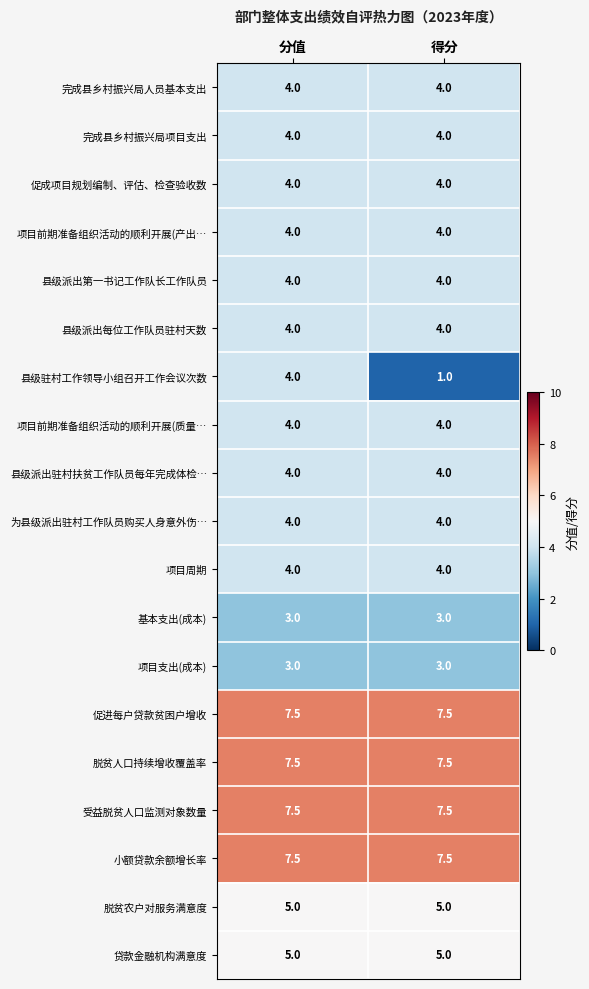

Which label corresponds to the smallest value in the chart?

得分